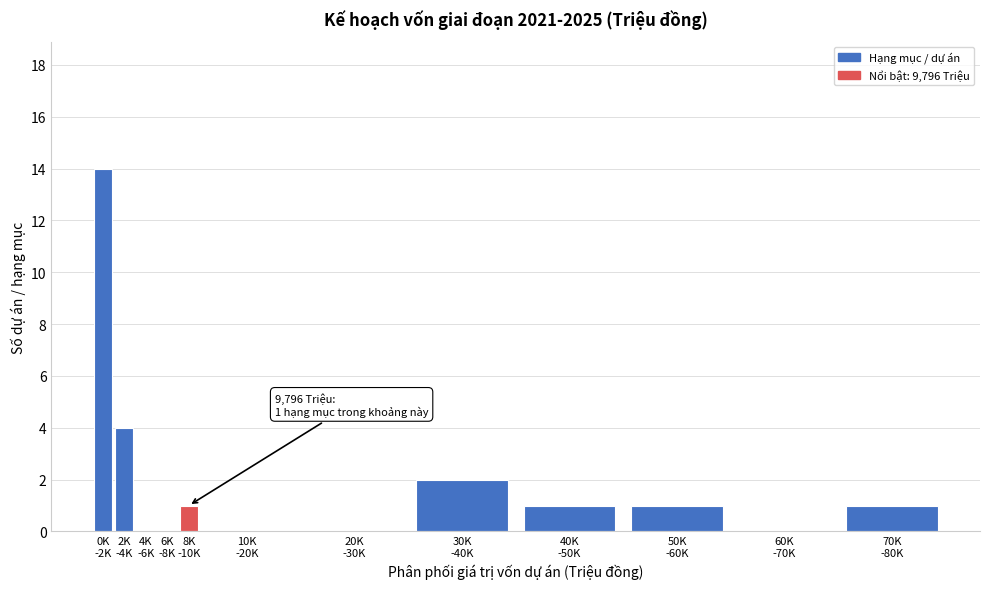

What is the greatest value displayed?

14